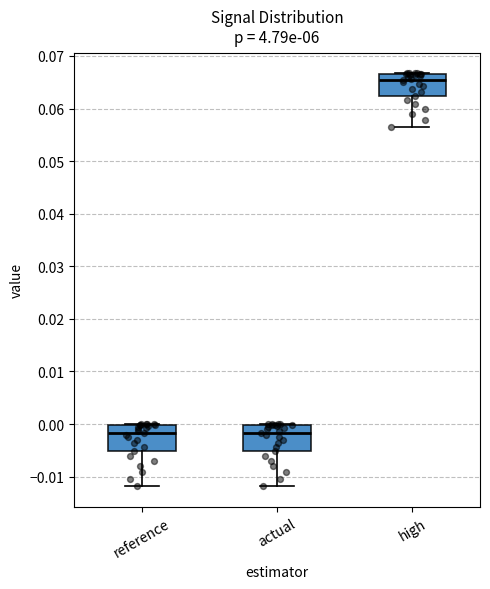

Reading left to right, transcribe this box plot: for each box, give where its median line is, the range the box spans, and where its two whiskers end, as read against the y-axis. The values are not printed on the chart, so give them approximately, as read against the axis.

reference: median -0.002, box -0.005 to 0.000, whiskers -0.012 to 0.000
actual: median -0.002, box -0.005 to 0.000, whiskers -0.012 to 0.000
high: median 0.065, box 0.062 to 0.067, whiskers 0.057 to 0.067